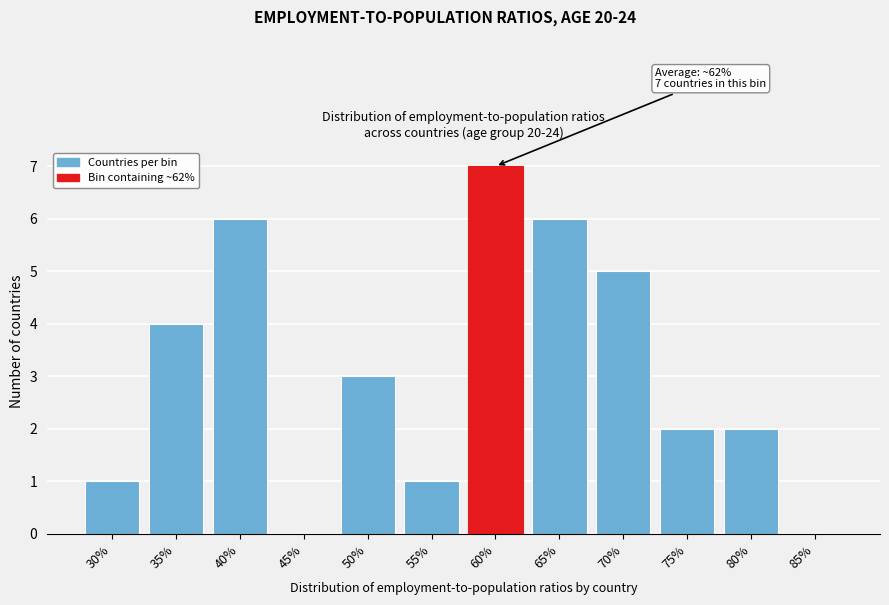

Reading left to right, transcribe all the data shown in this chart.

30%=1	35%=4	40%=6	45%=0	50%=3	55%=1	60%=7	65%=6	70%=5	75%=2	80%=2	85%=0